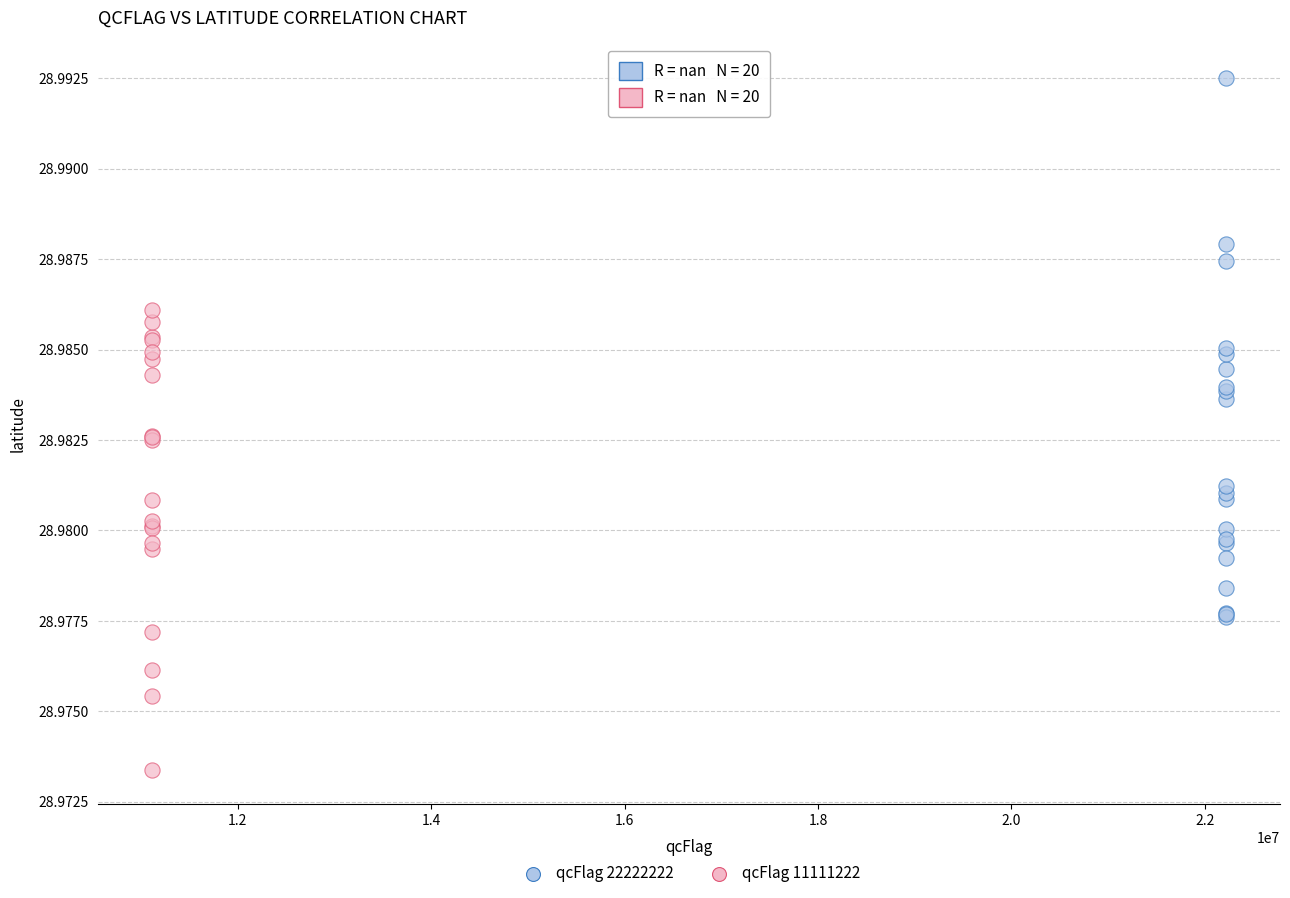

Which series contains the lowest Y value?

qcFlag 11111222